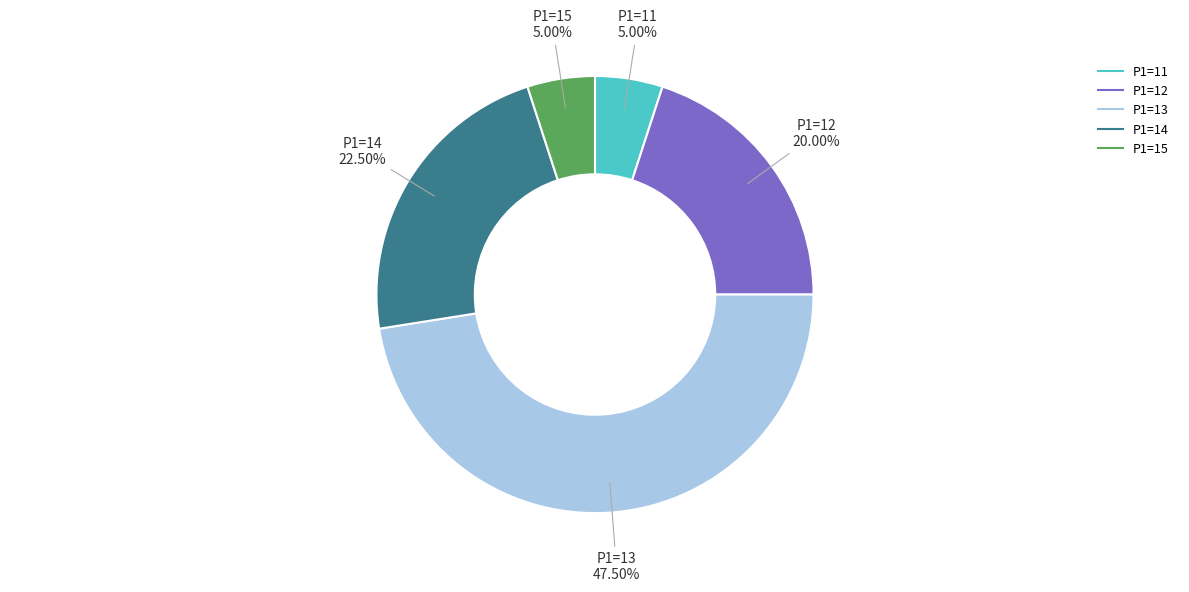

Is there a majority slice in this chart?

No